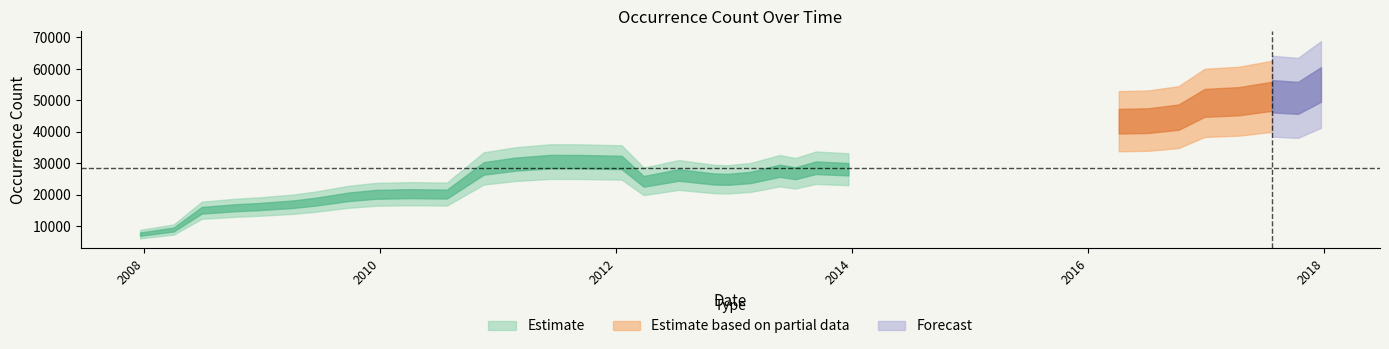

Is this an area chart (filled region under the line)?

No